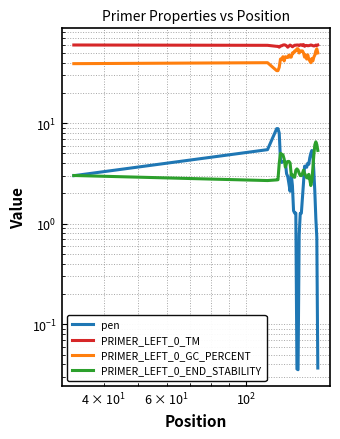

True or false: PRIMER_LEFT_0_TM and PRIMER_LEFT_0_END_STABILITY cross at least once.

False